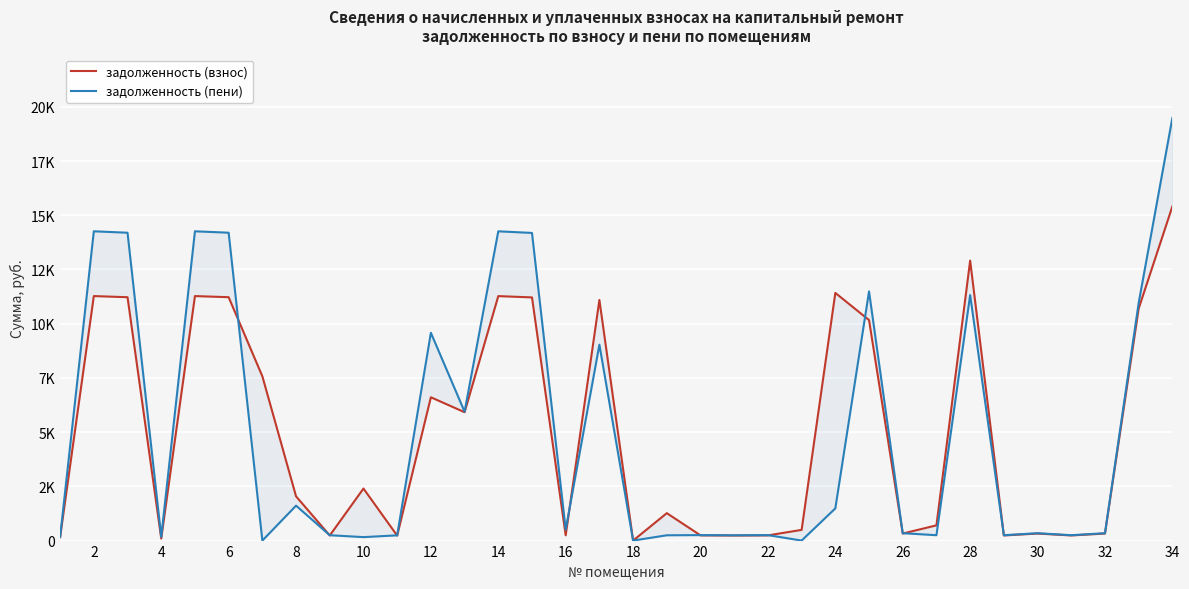

What is the sum of all задолженность (взнос) values?

169291.0